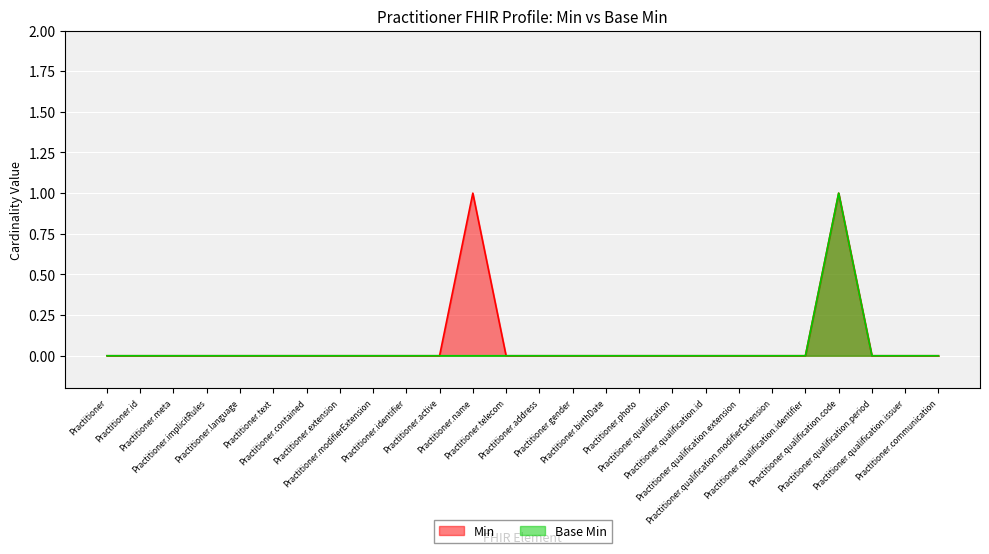

Which has a higher value, Practitioner.photo or Practitioner.qualification.issuer?

Practitioner.photo